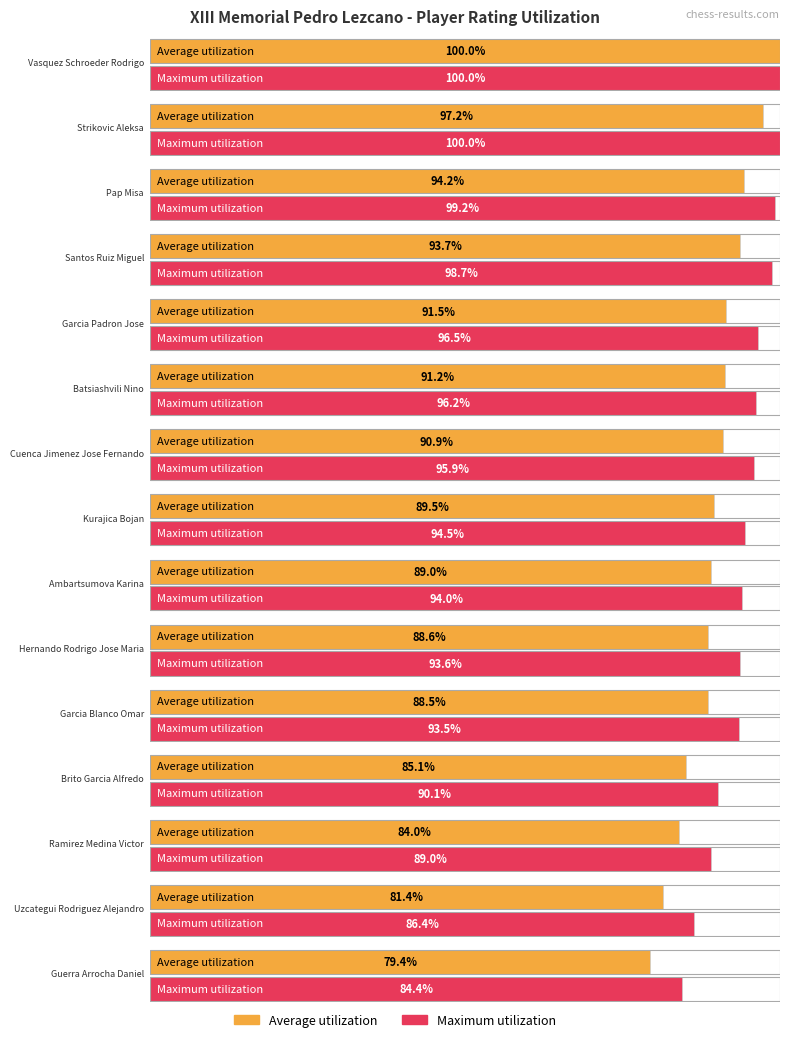

How many groups of bars are there?

15